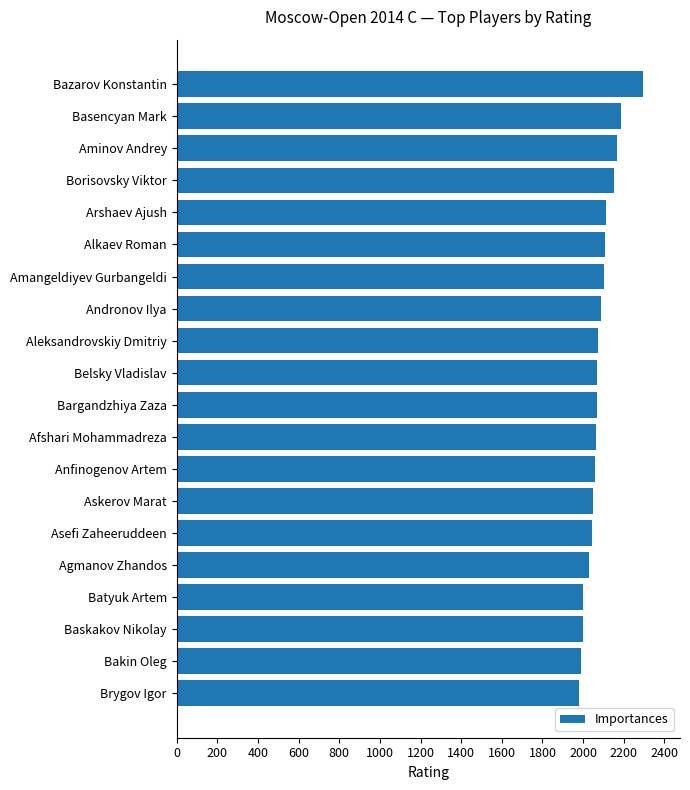

What is the greatest value displayed?

2293